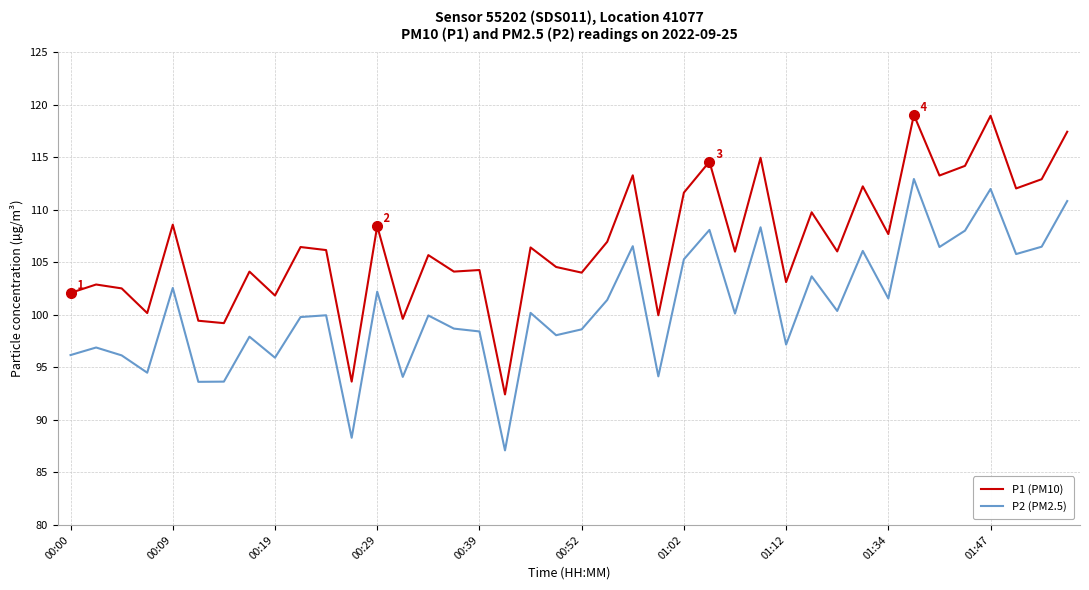

True or false: P2 (PM2.5) and P1 (PM10) cross at least once.

False